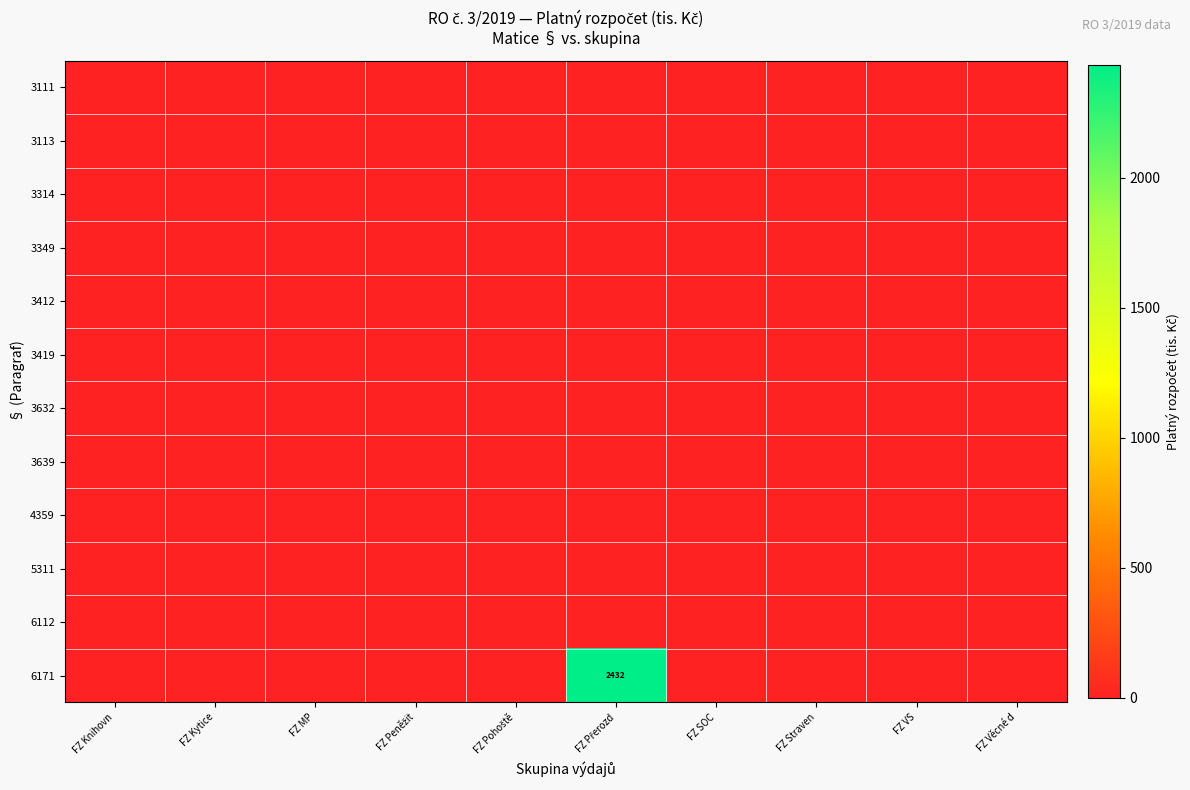

The value of 3113 at FZ Peněžit is 0.0. True or false?

True